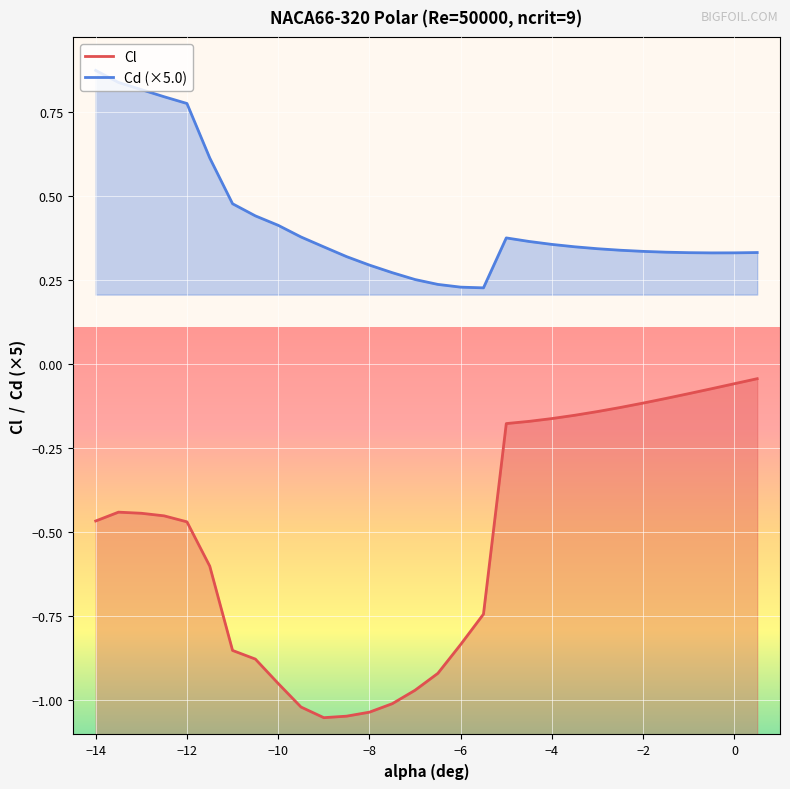

True or false: Cd (×5.0) and Cl cross at least once.

False